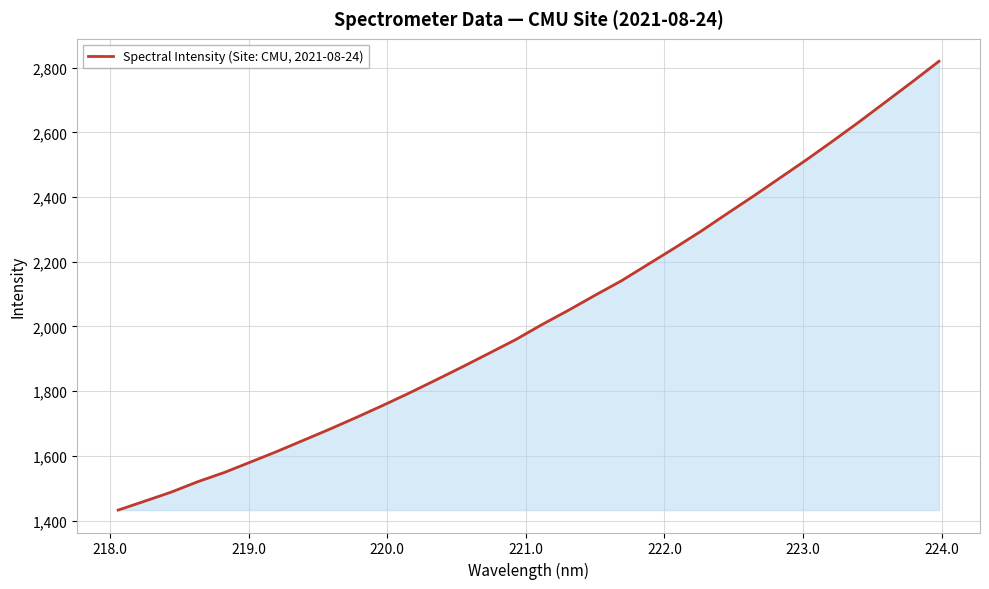

What is the difference between the maximum and minimum values?

1387.8